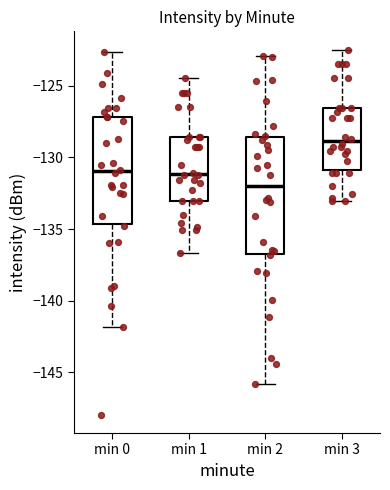

Which box is the tallest, from its lower edge to its upper edge?

min 2